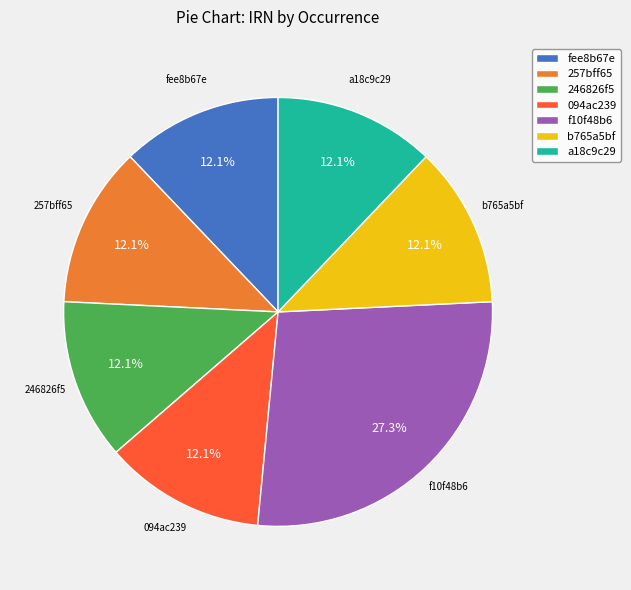

To the nearest percent, what portion does f10f48b6 represent?

27%